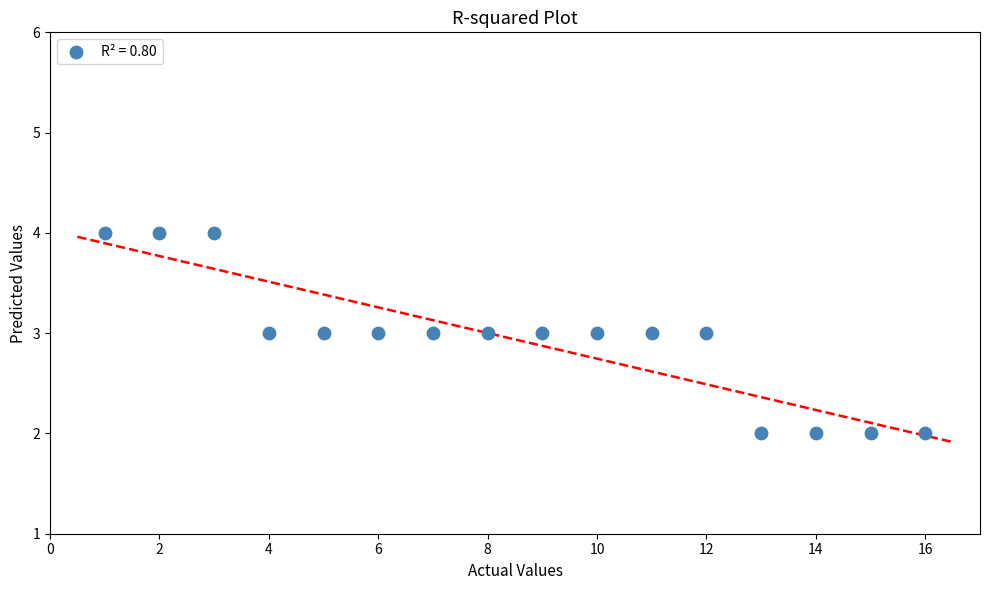

What is the range of X values (max minus min)?

15